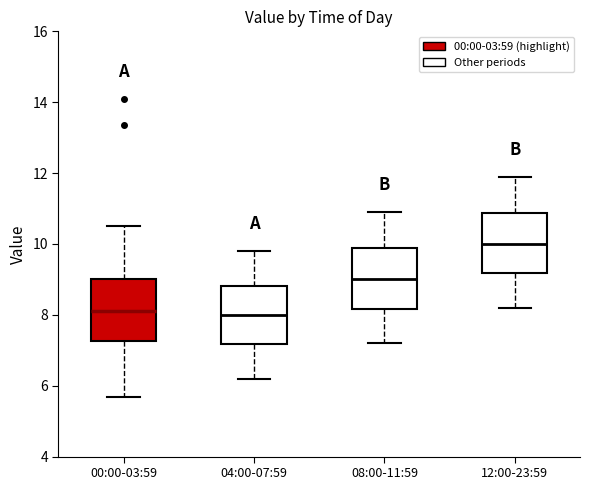

Where is the lower edge of the box for 12:00-23:59 on the y-axis? The values are not printed on the chart, so give them approximately, as read against the axis.

9.2